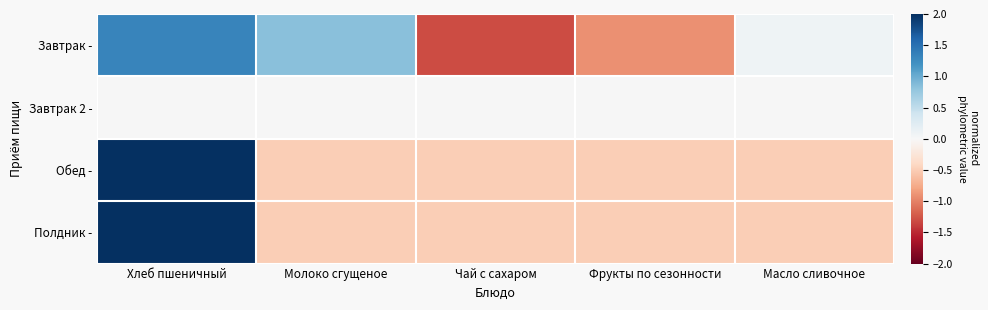

Which series has the widest spread of values?

Завтрак -